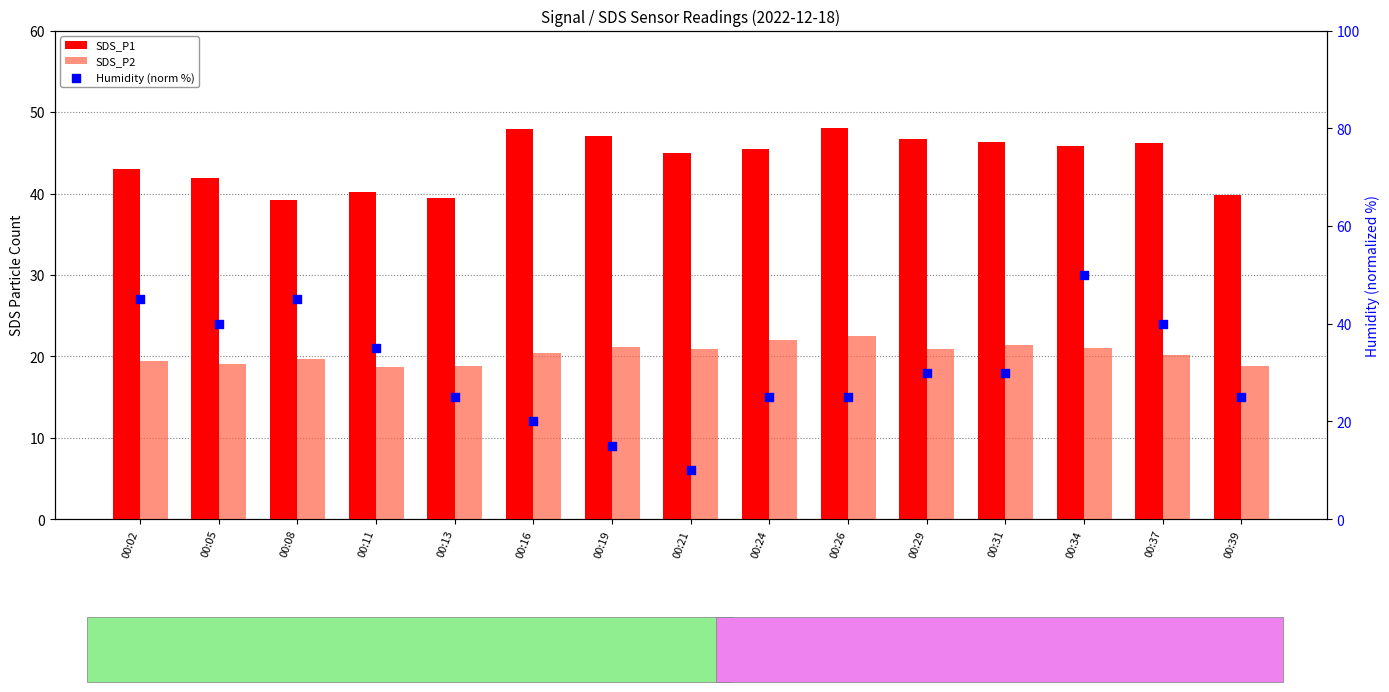

Which series contains the highest Y value?

Humidity (norm %)